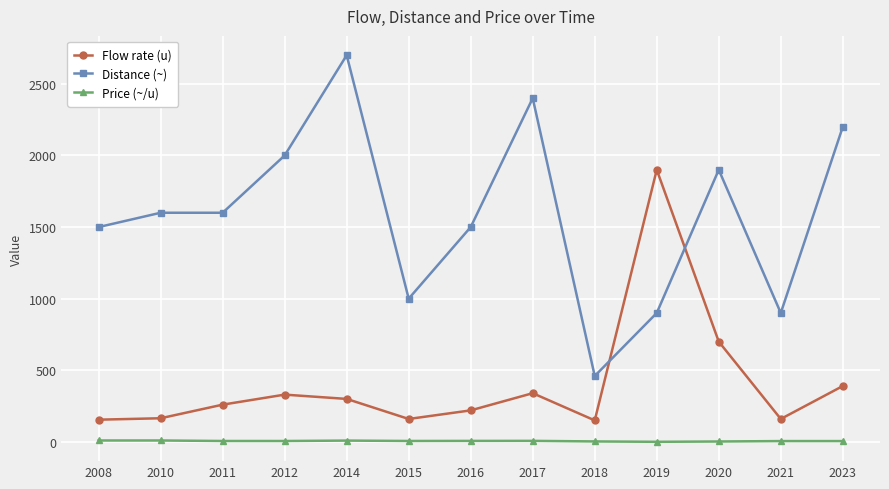

What is the value of the Distance (~) point at the 7th from the left?

1500.0